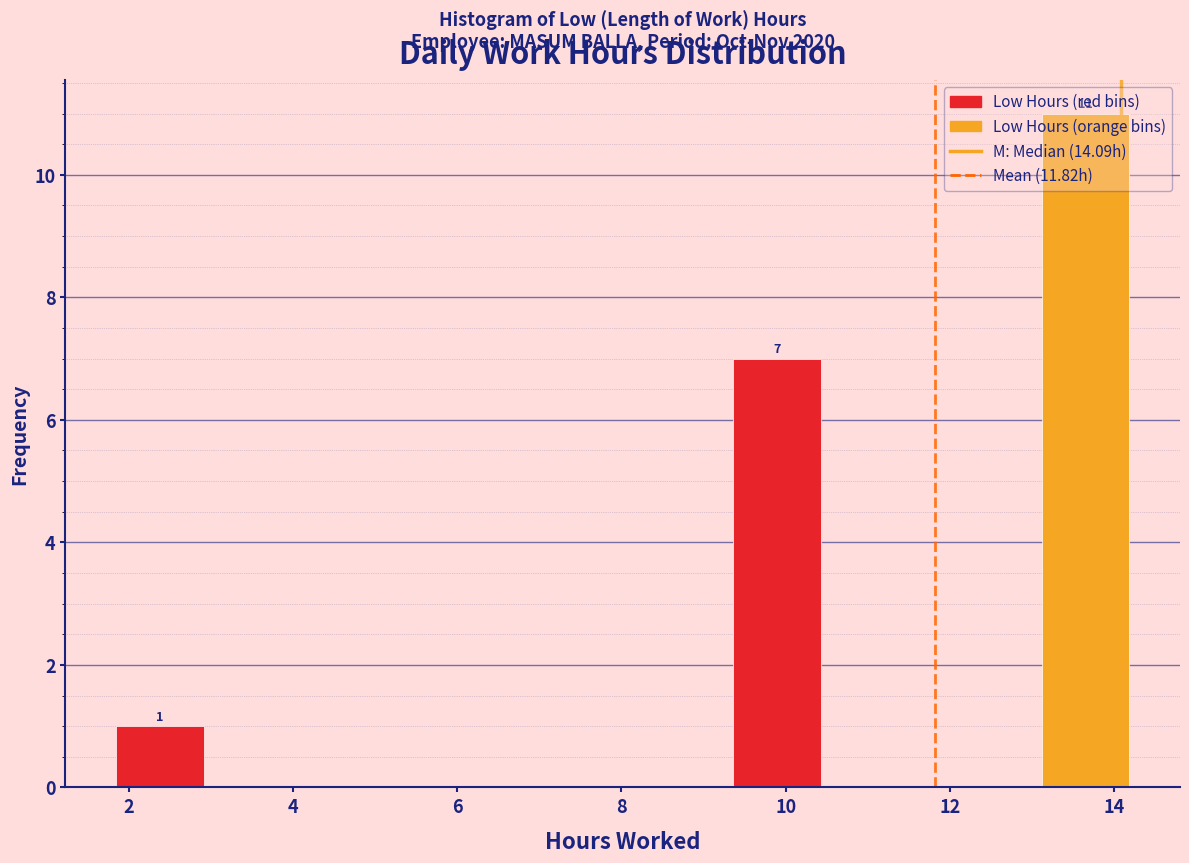

Which range on the x-axis has the tallest bar?

13.0 to 14.2